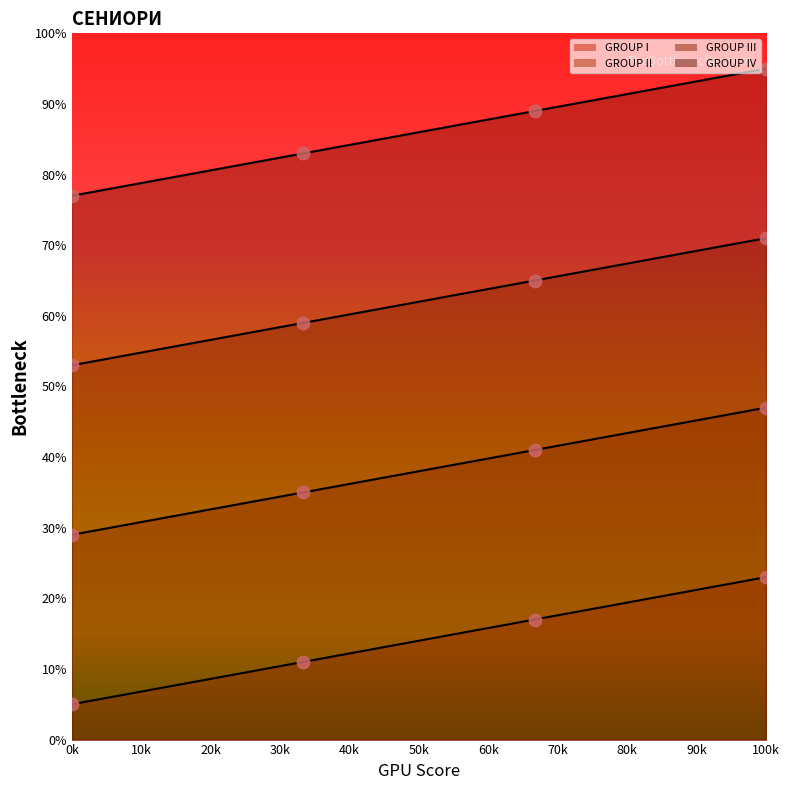

Which series contains the lowest Y value?

GROUP I